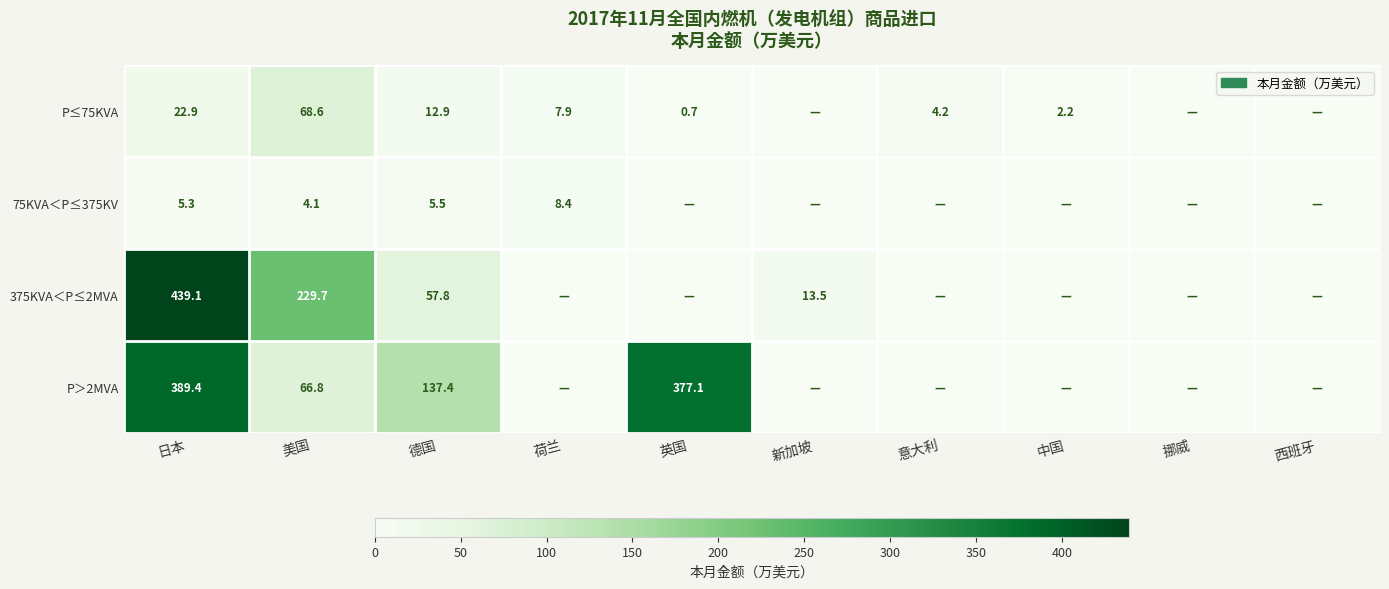

At 德国, list the series in order from largest to smallest.

P＞2MVA, 375KVA＜P≤2MVA, P≤75KVA, 75KVA＜P≤375KV